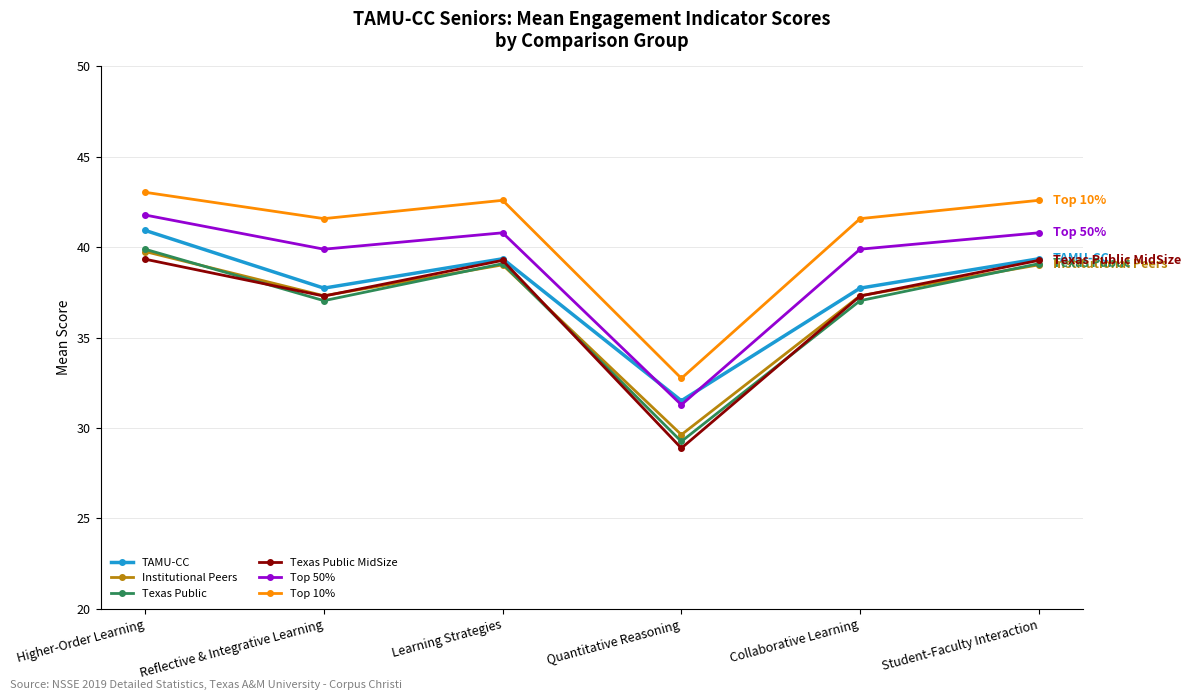

Count the number of data series in this chart.

6